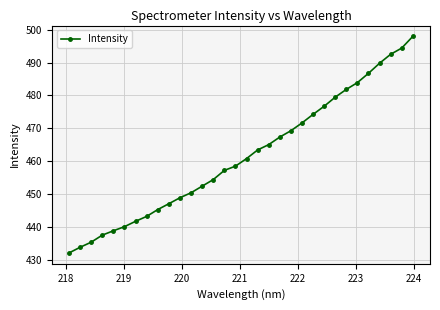

What is the smallest value displayed?

432.0